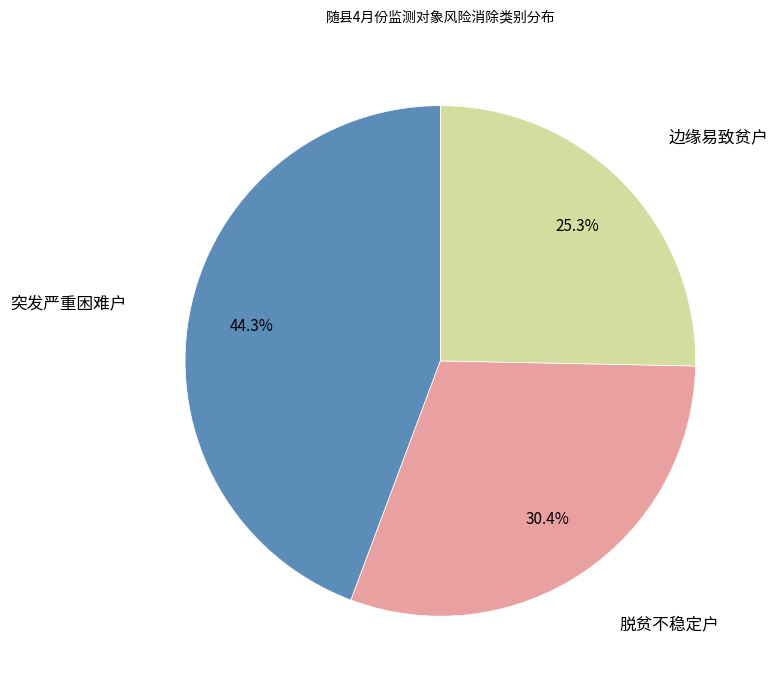

Does any single category account for the majority?

No